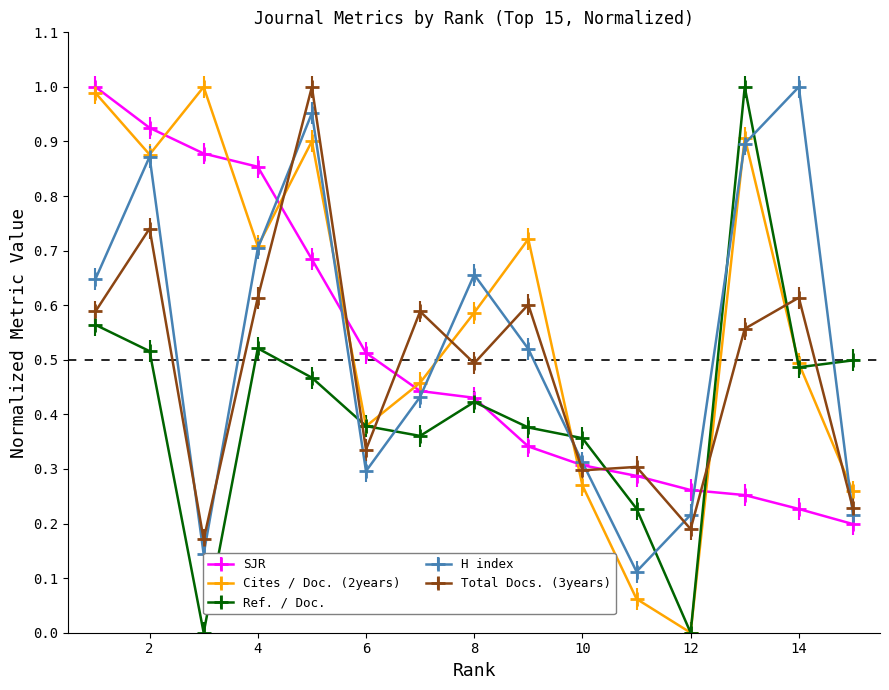

True or false: Cites / Doc. (2years) has more than 0 points higher than both neighbors.

True